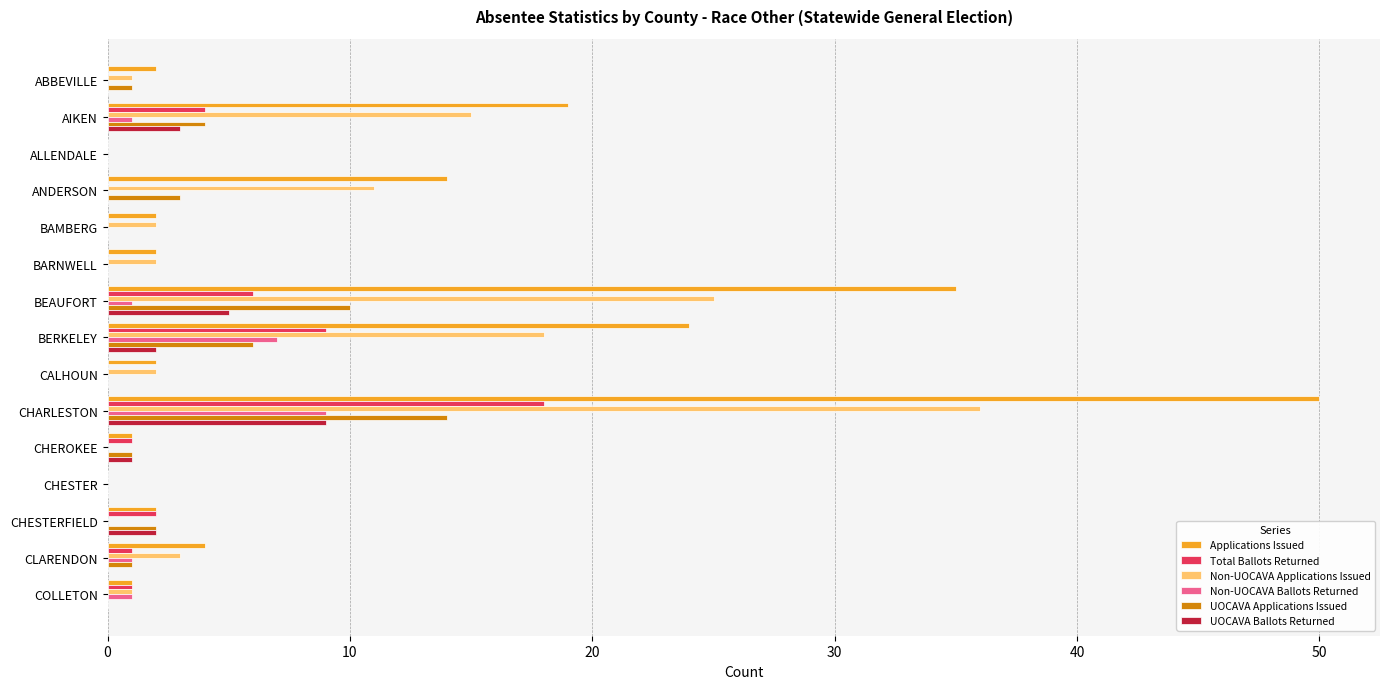

Which series has the largest total across all categories?

Applications Issued